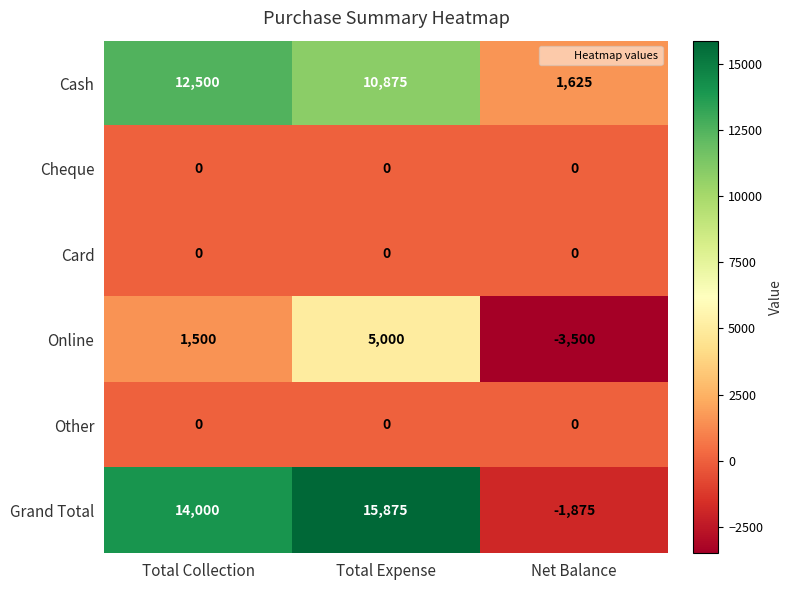

What is the sum of the Cash values at Total Collection and Total Expense?

23375